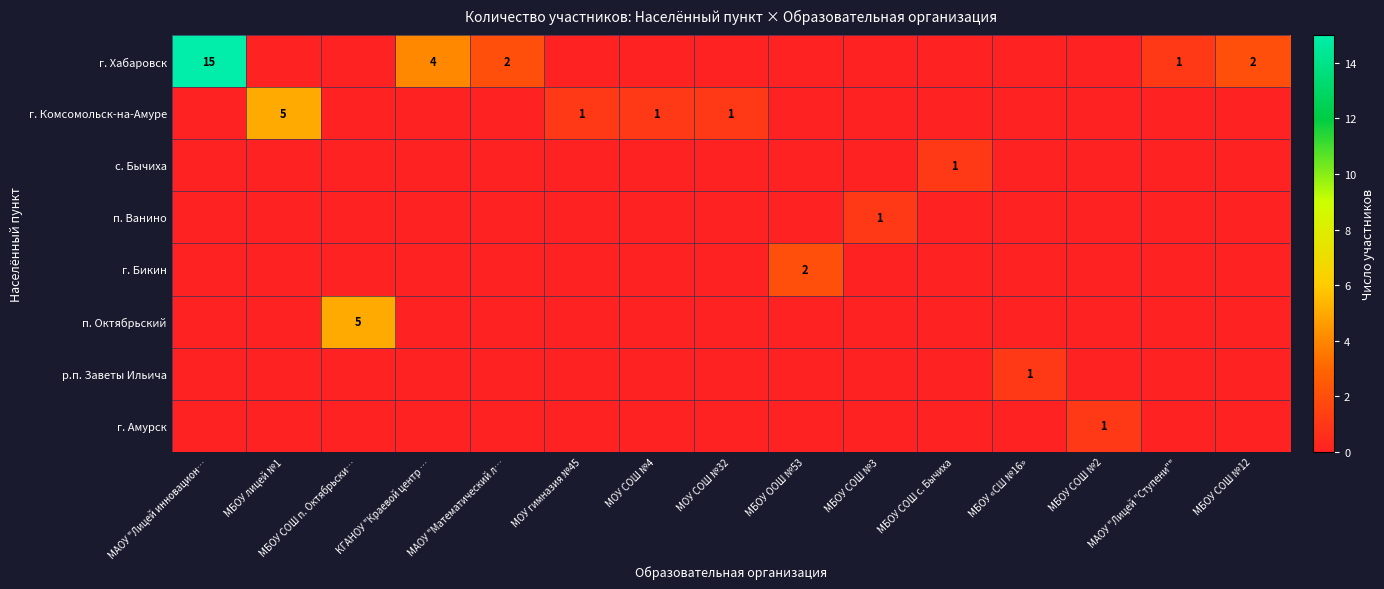

Which series has the widest spread of values?

г. Хабаровск